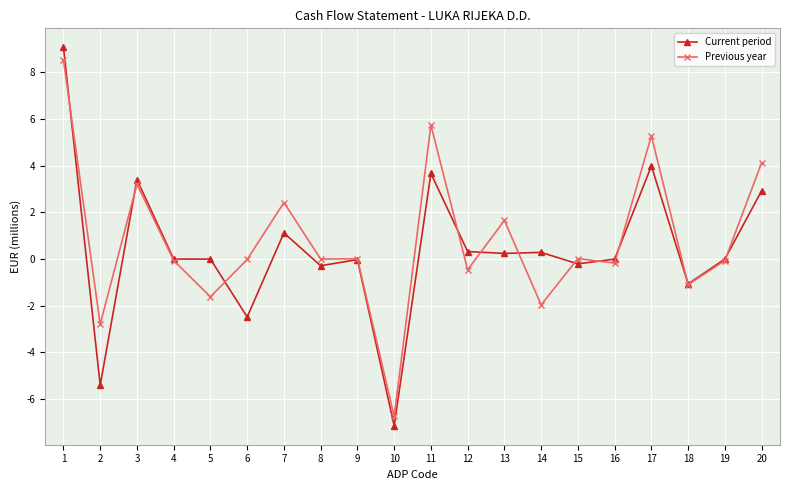

True or false: Previous year and Current period intersect in this chart.

True